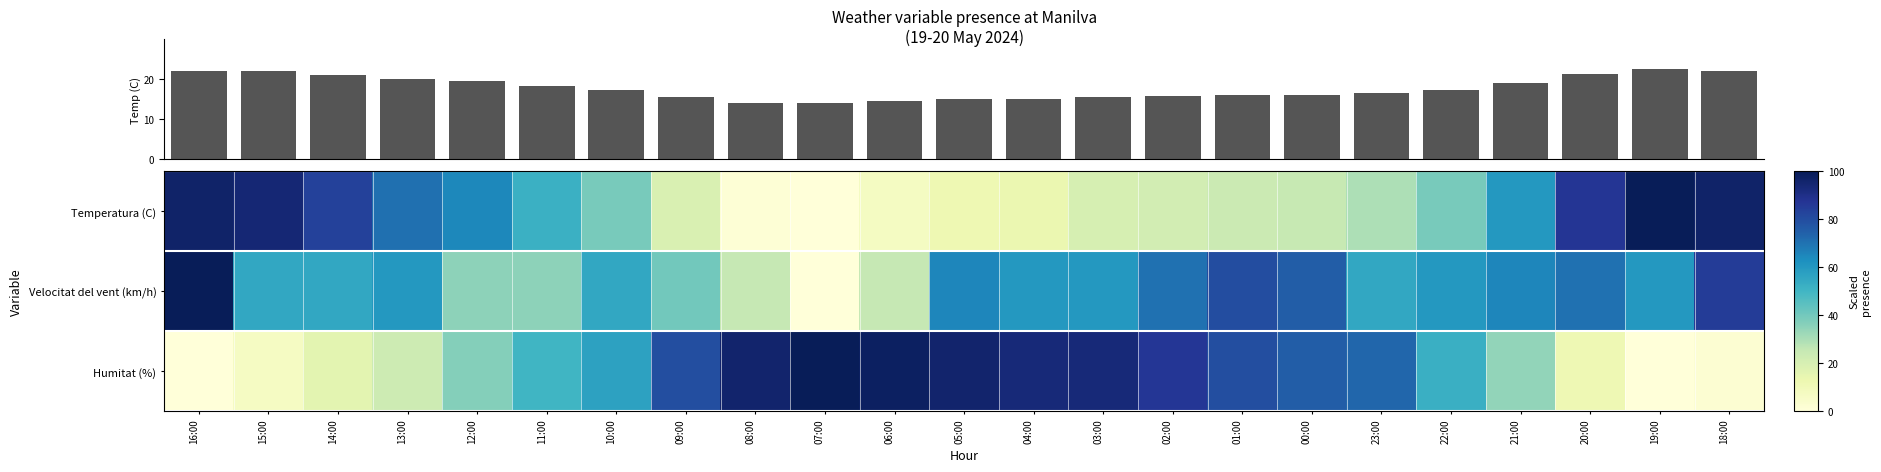

What is the sum of all Velocitat del vent (km/h) values?

1290.0